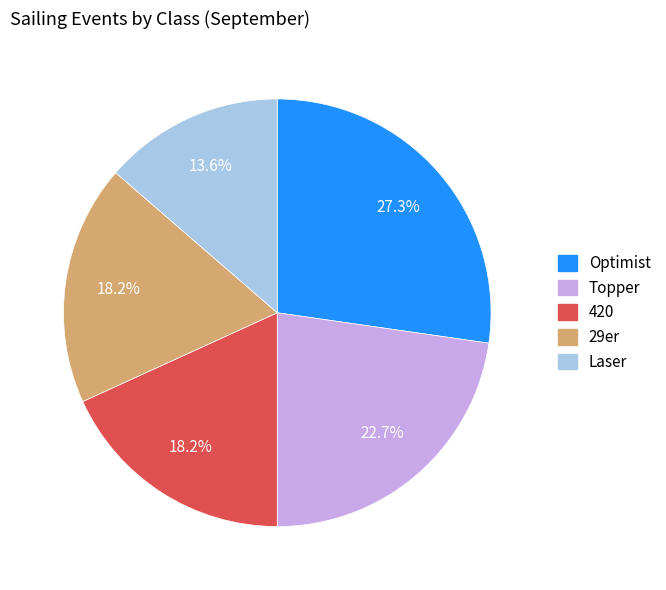

Does 420 represent more than half of the total?

No